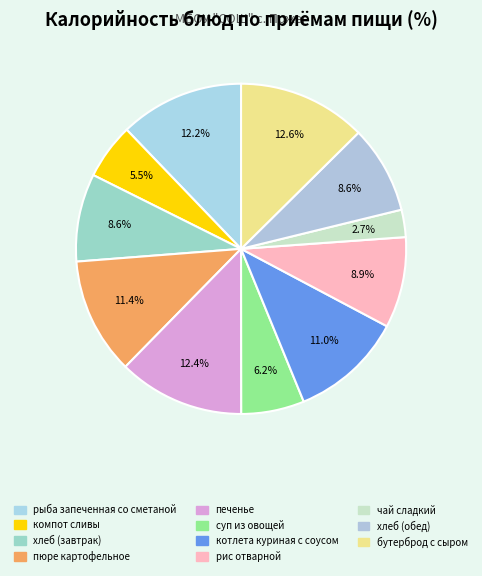

The рис отварной slice represents 9% of the pie. True or false?

True